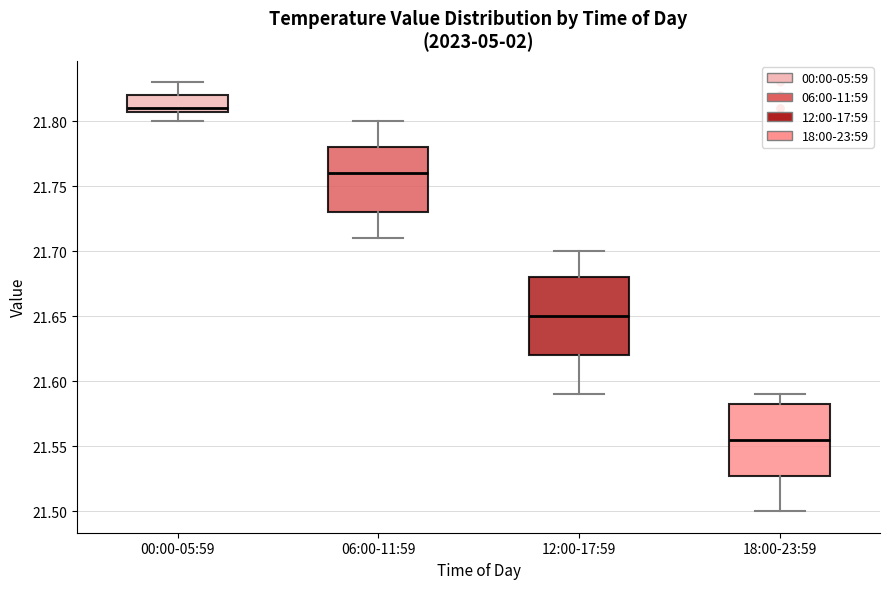

Where does the median line of the box for 18:00-23:59 sit on the y-axis? The values are not printed on the chart, so give them approximately, as read against the axis.

21.555